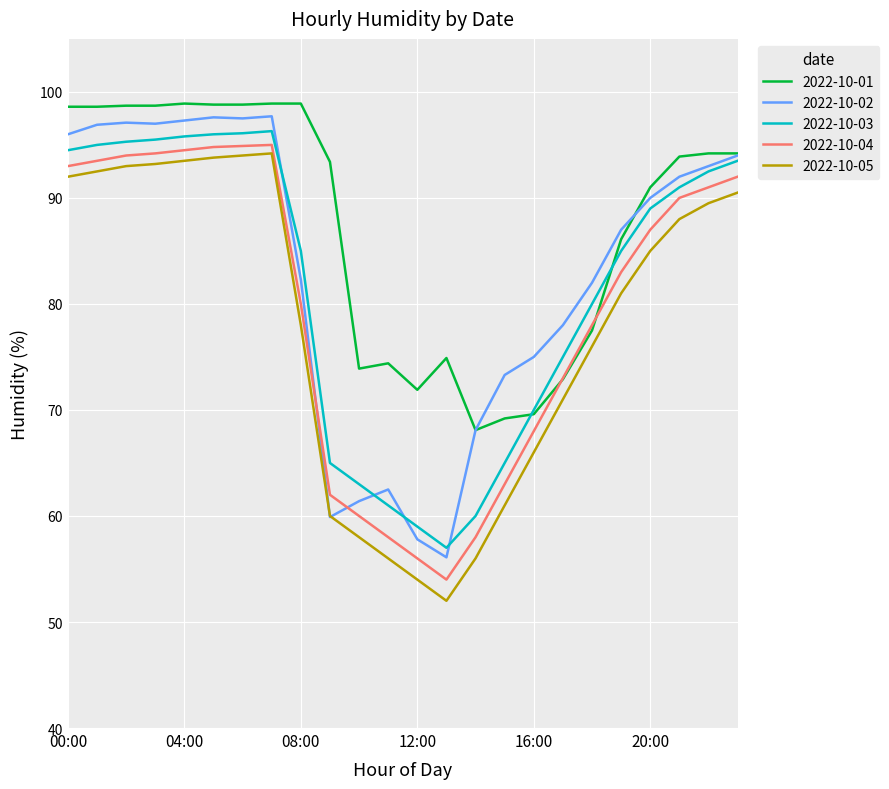

True or false: 2022-10-03 and 2022-10-05 intersect in this chart.

False